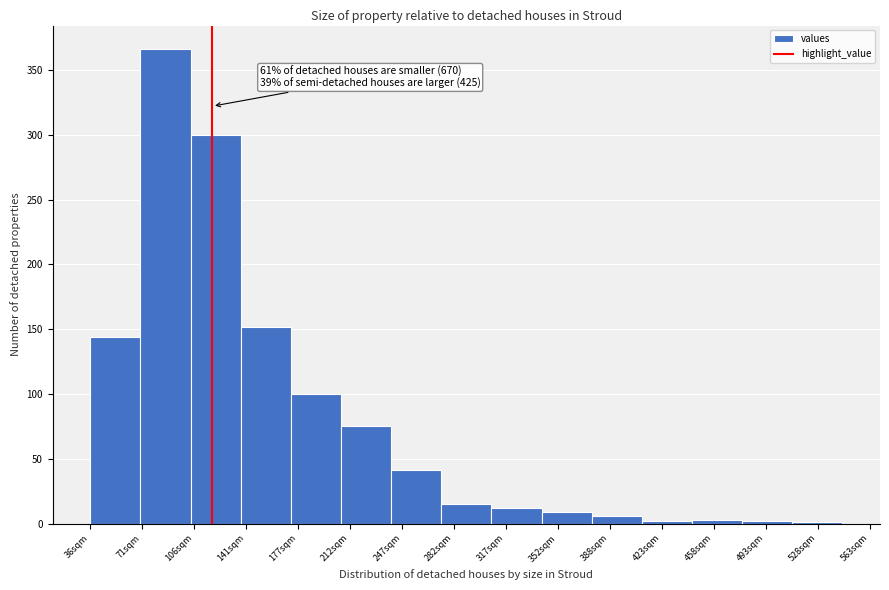

Which label corresponds to the largest value in the chart?

71sqm